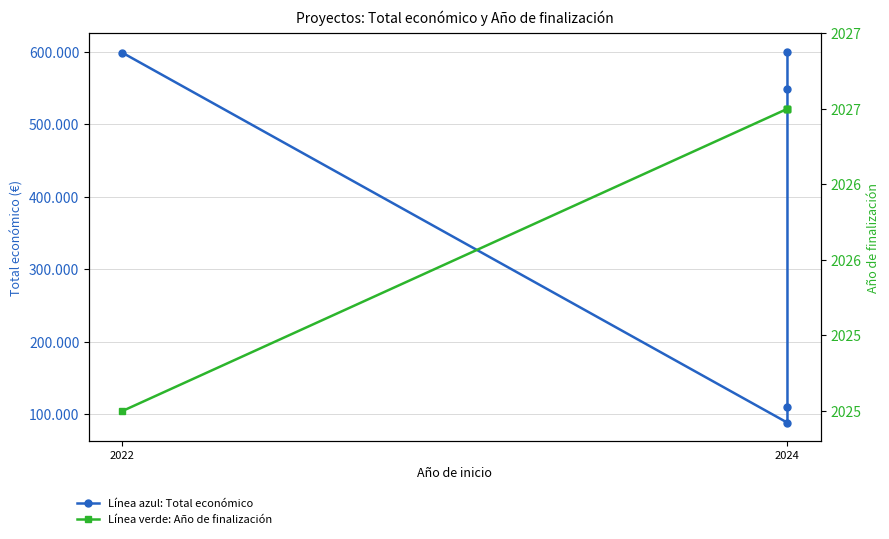

What is the difference between the maximum and minimum values in the Año de finalización series?

2